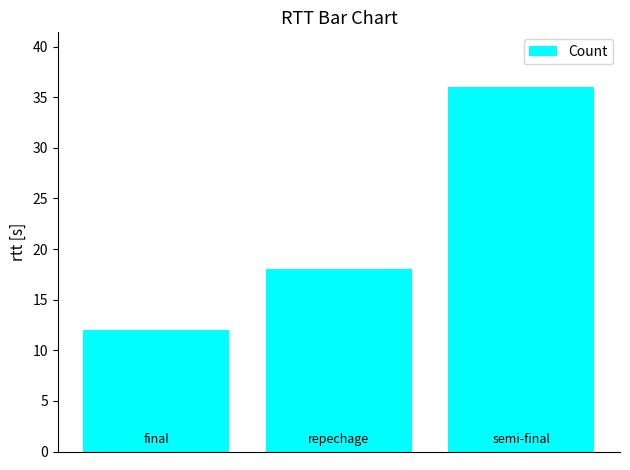

What is the minimum value shown in the chart?

12